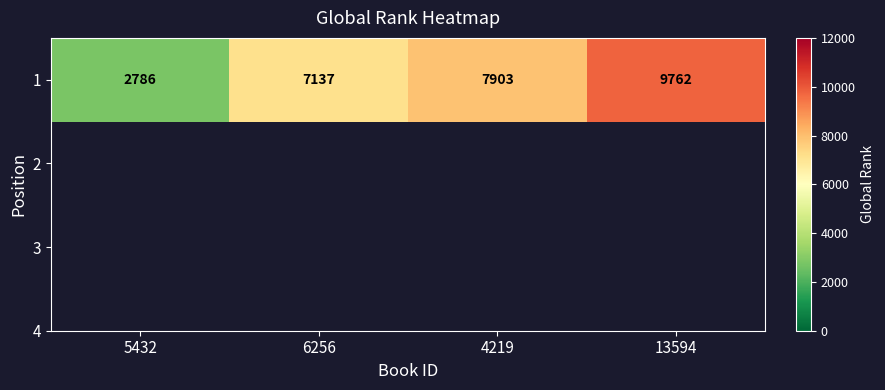

Which label corresponds to the smallest value in the chart?

5432